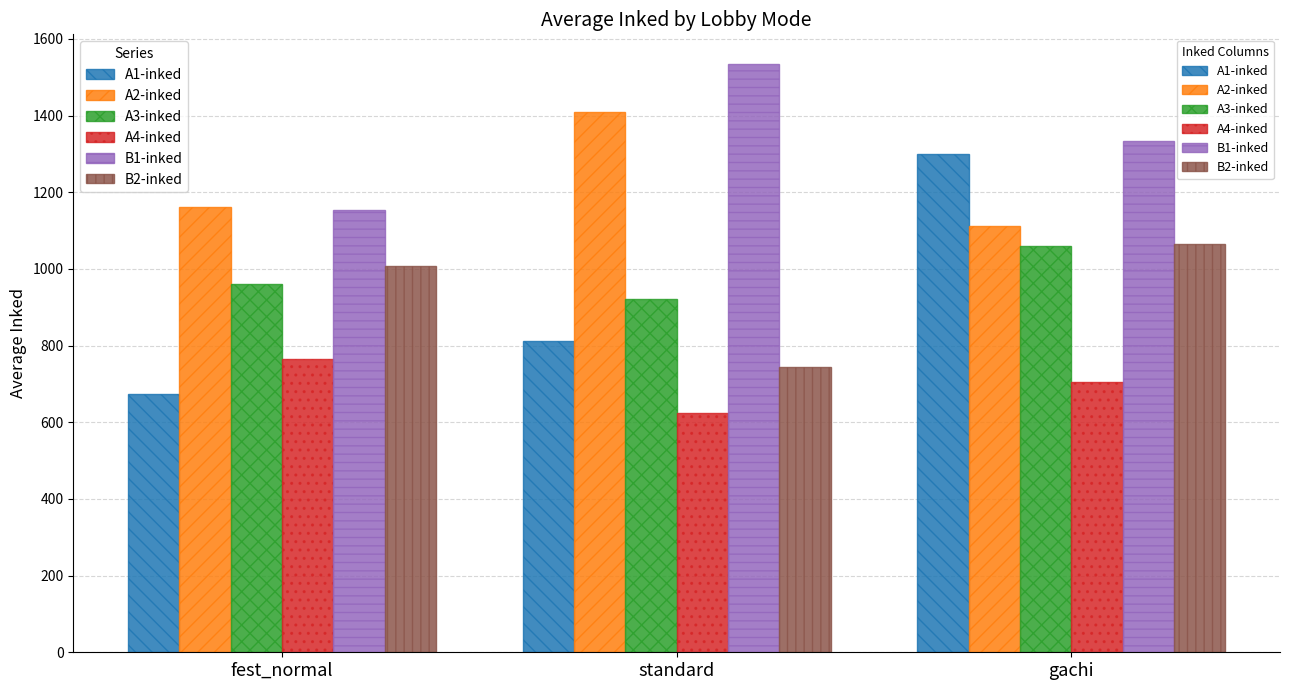

What is the highest value of the A3-inked series?

1060.0